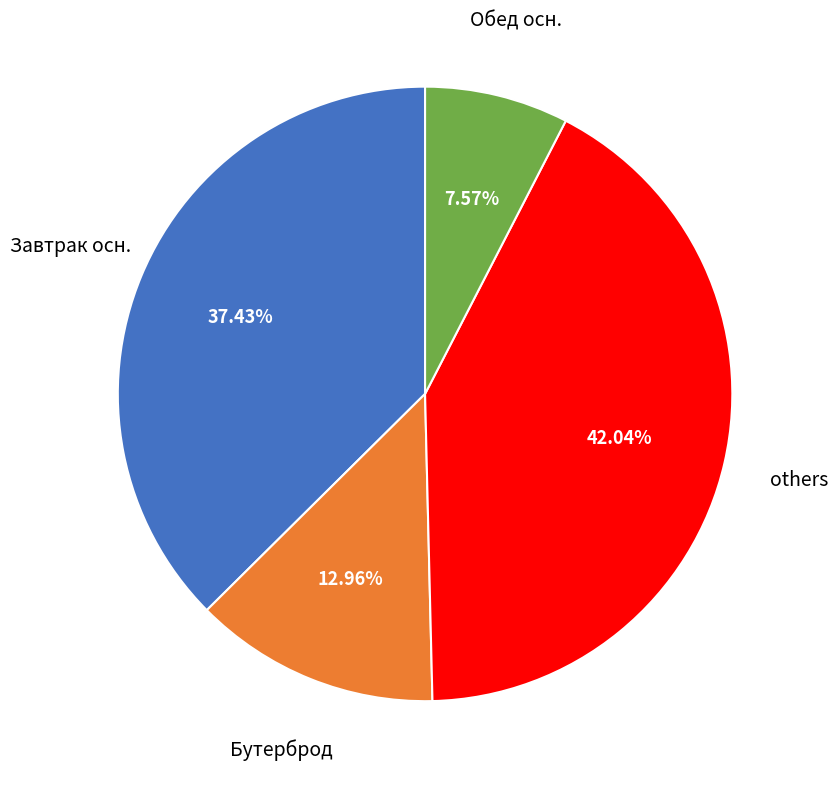

Count the number of slices in the pie.

4